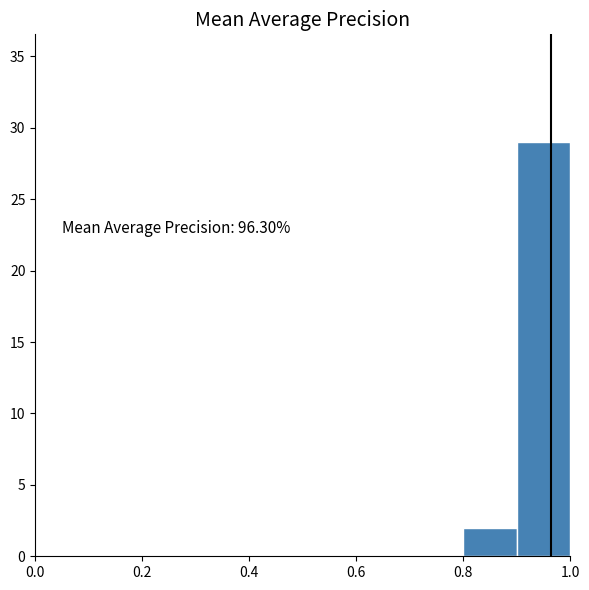

Which range on the x-axis has the tallest bar?

0.9 to 1.0